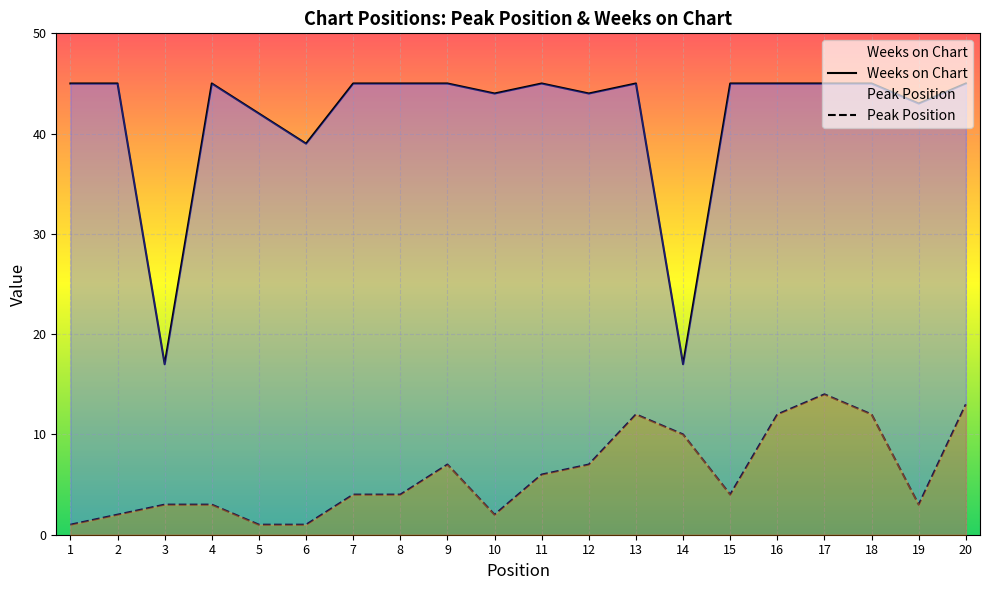

What is the spread (max minus min) of values at 12?

37